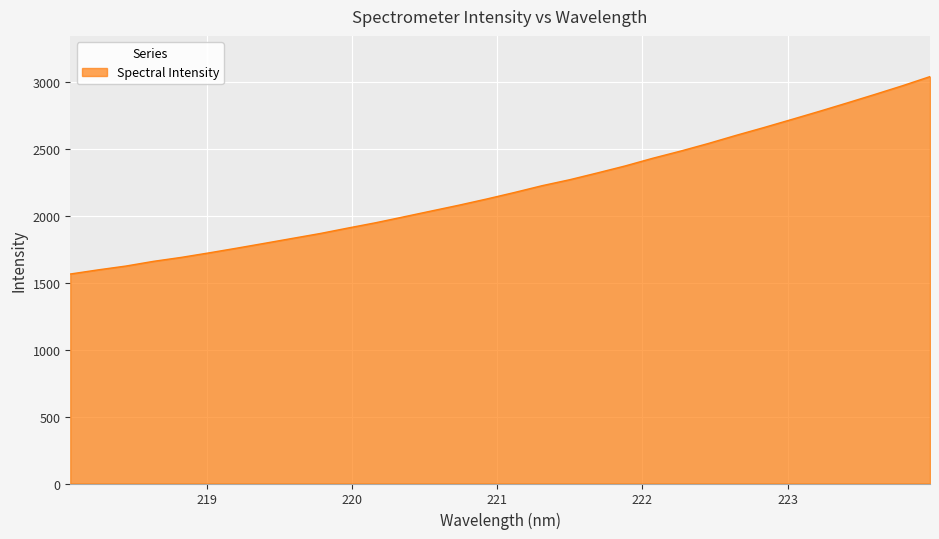

What is the greatest value displayed?

3043.5